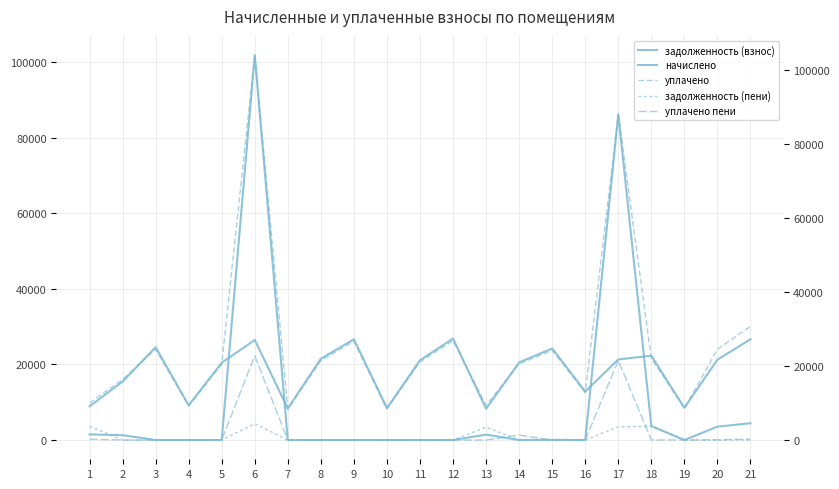

Which series has the largest range (max minus min)?

задолженность (взнос)